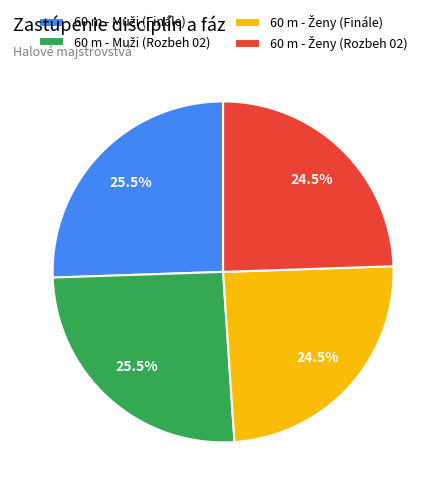

Is there any slice that represents more than half of the pie?

No